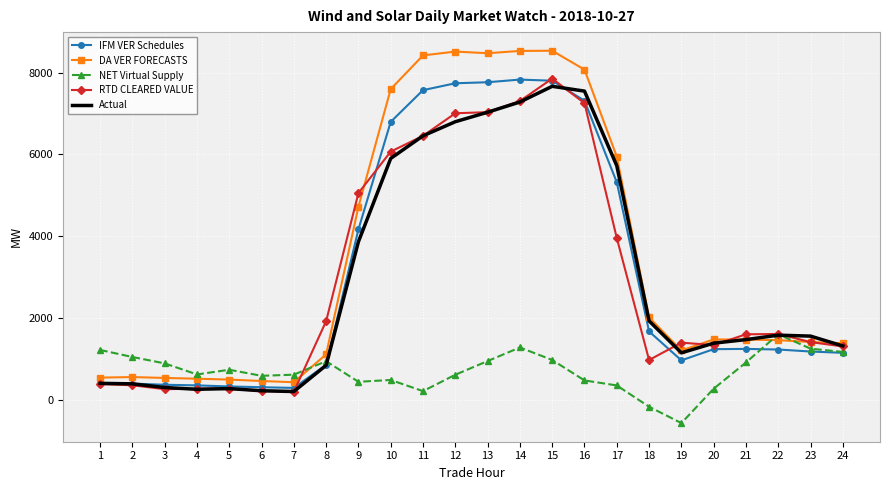

Which series has the largest total across all categories?

DA VER FORECASTS